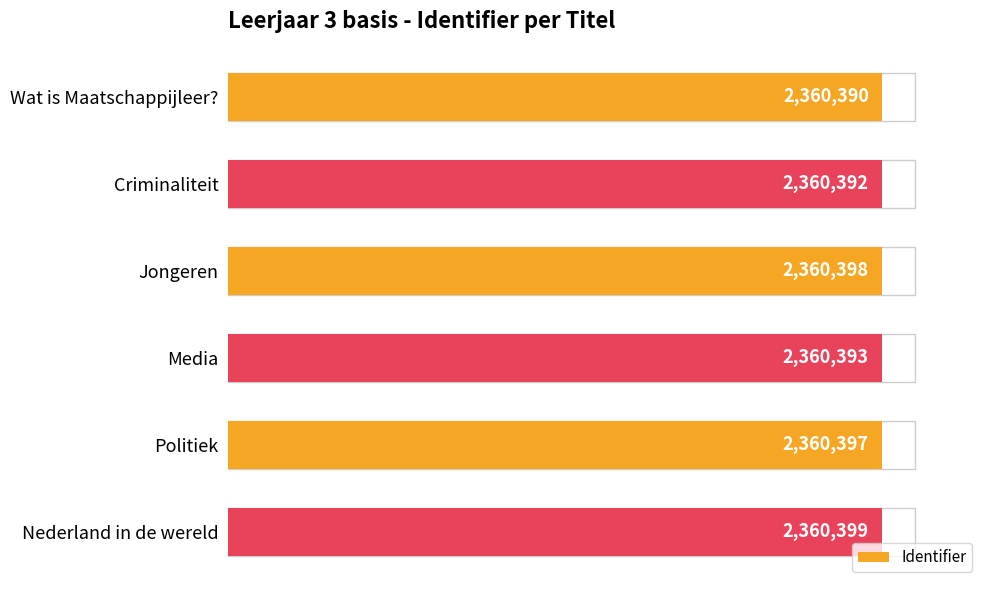

Count the number of categories in the chart.

6